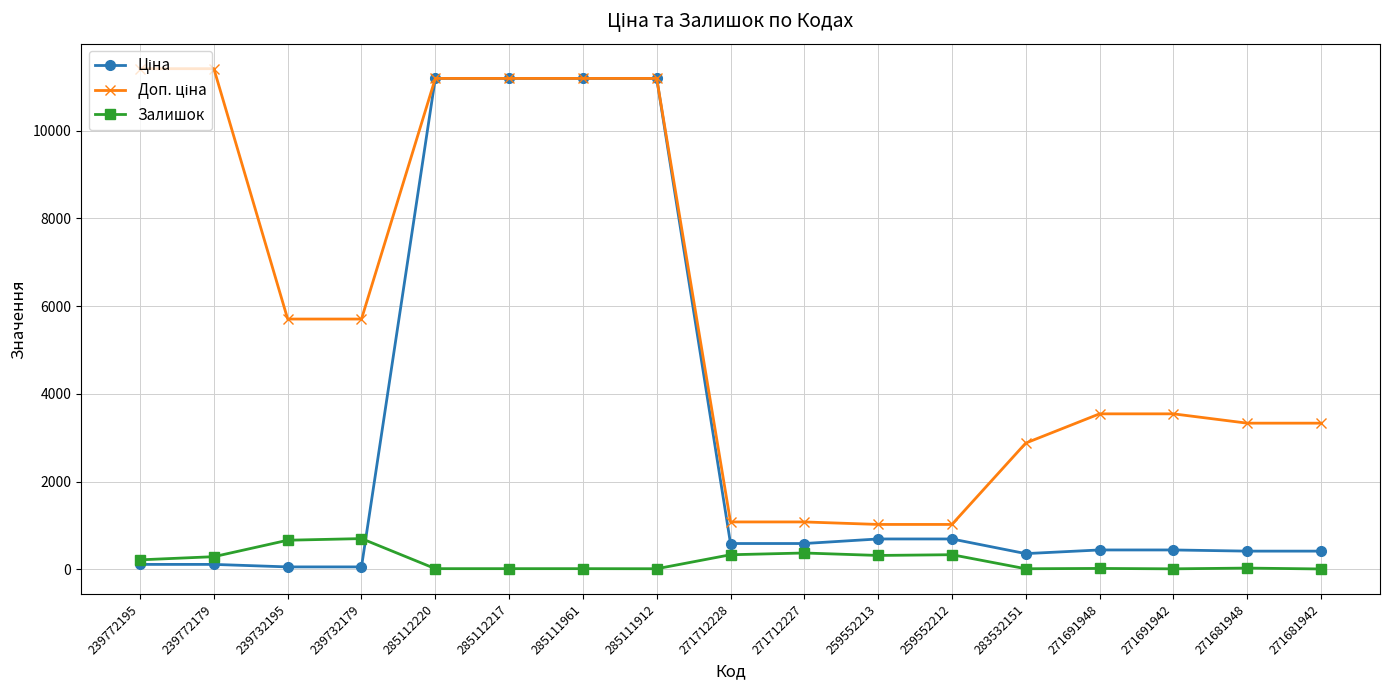

What is the total value across all series at 259552213?

2036.3